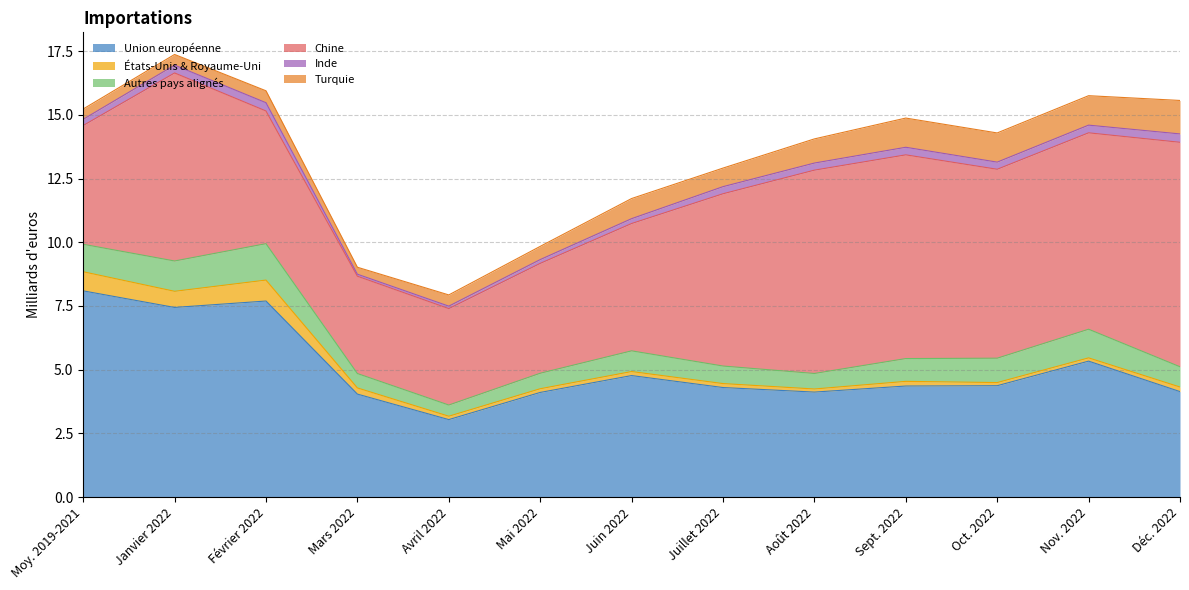

Count the number of categories in the chart.

13